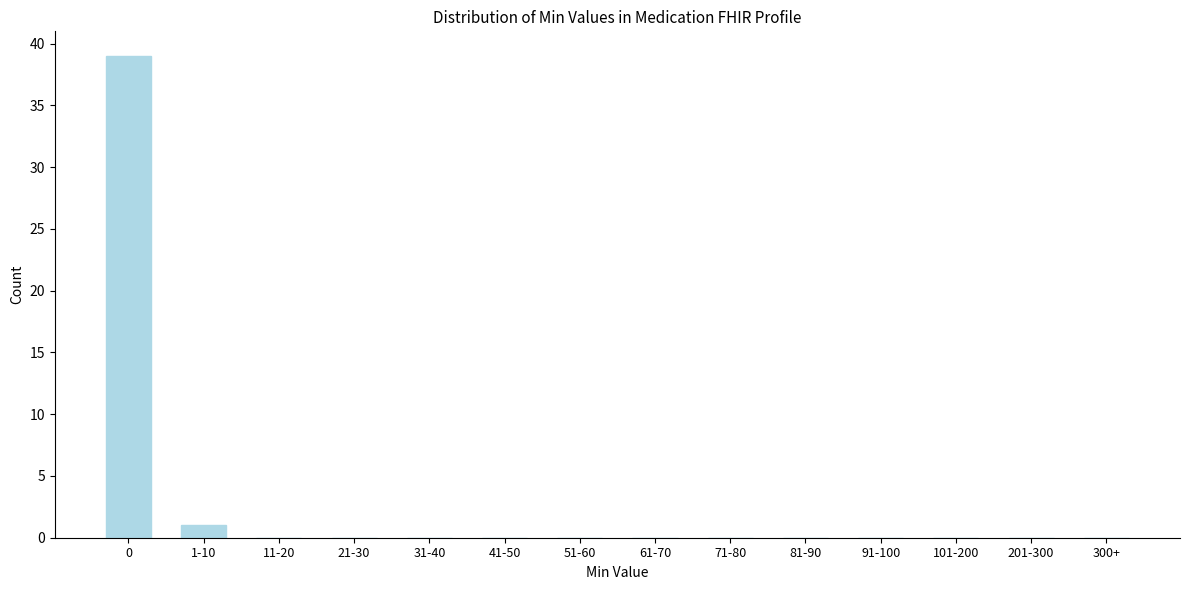

Reading left to right, what are all the values shown in this chart?

0=39	1-10=1	11-20=0	21-30=0	31-40=0	41-50=0	51-60=0	61-70=0	71-80=0	81-90=0	91-100=0	101-200=0	201-300=0	300+=0